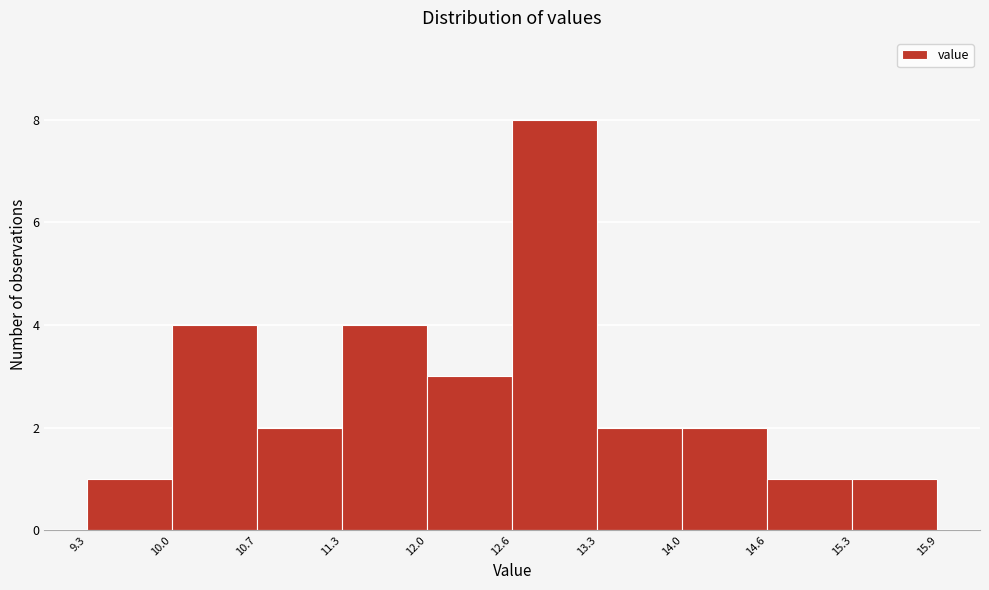

Reading left to right, transcribe this chart: for each bar, give the range it covers on the x-axis and its height. The values are not printed on the chart, so give them approximately, as read against the axis.

9.3 to 10.0: 1
10.0 to 10.7: 4
10.7 to 11.3: 2
11.3 to 12.0: 4
12.0 to 12.6: 3
12.6 to 13.3: 8
13.3 to 14.0: 2
14.0 to 14.6: 2
14.6 to 15.3: 1
15.3 to 15.9: 1